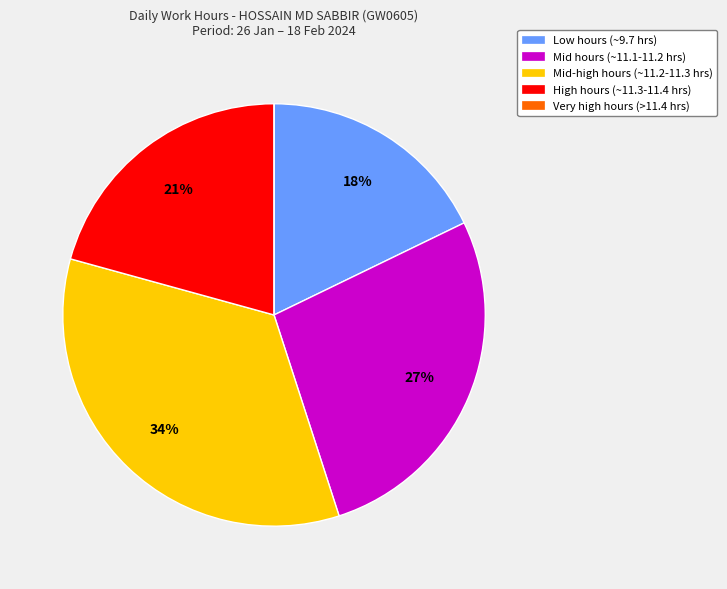

Is there any slice that represents more than half of the pie?

No